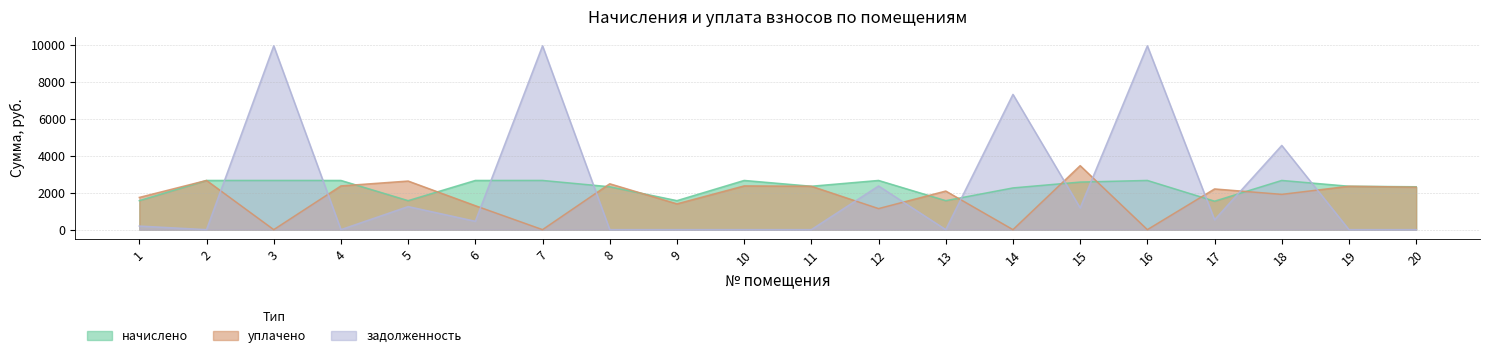

At which label does задолженность first exceed 452?

3